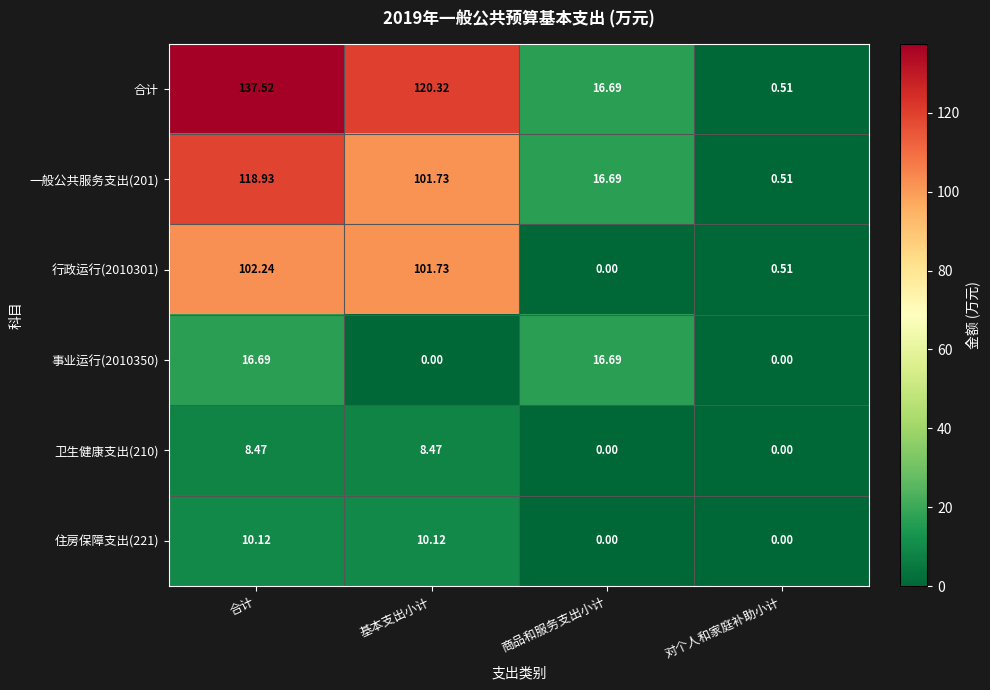

Where is 一般公共服务支出(201) nearest to the value 59?

商品和服务支出小计